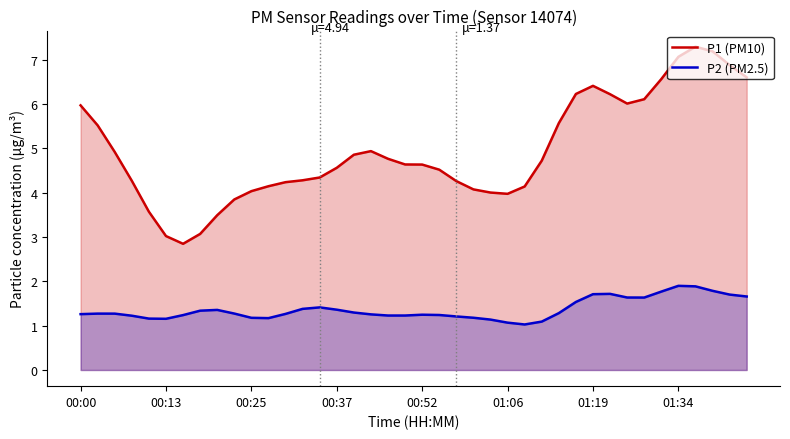

Where is the first local maximum for P1 (PM10)?

17